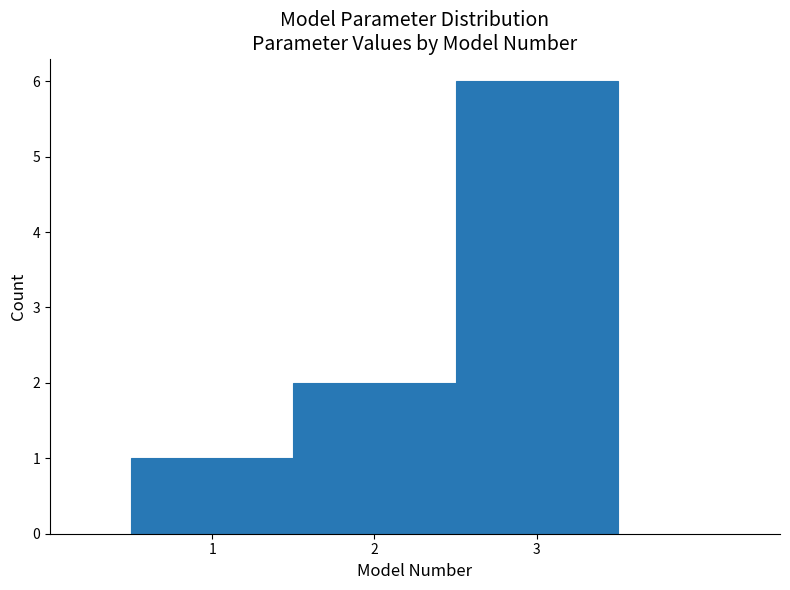

Over which range of the x-axis is the bar tallest?

2.5 to 3.5